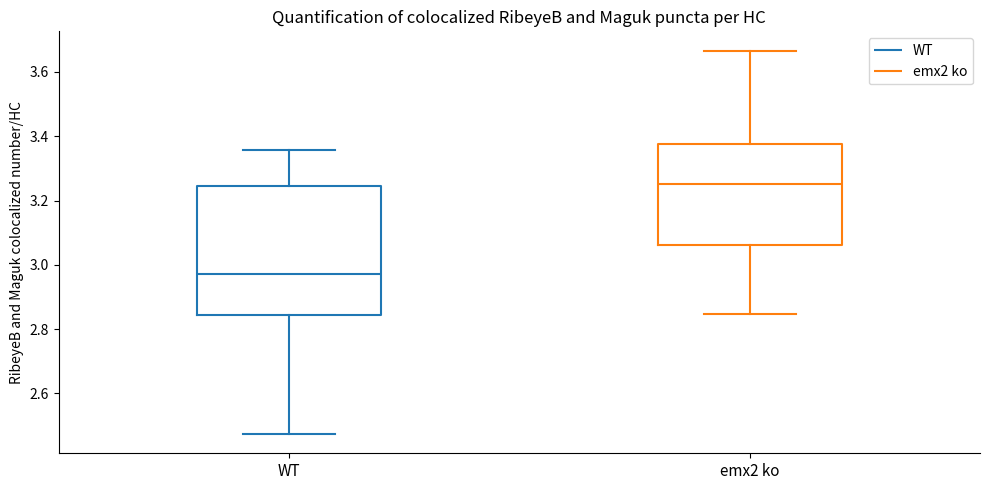

Where is the lower edge of the box for emx2 ko on the y-axis? The values are not printed on the chart, so give them approximately, as read against the axis.

3.06